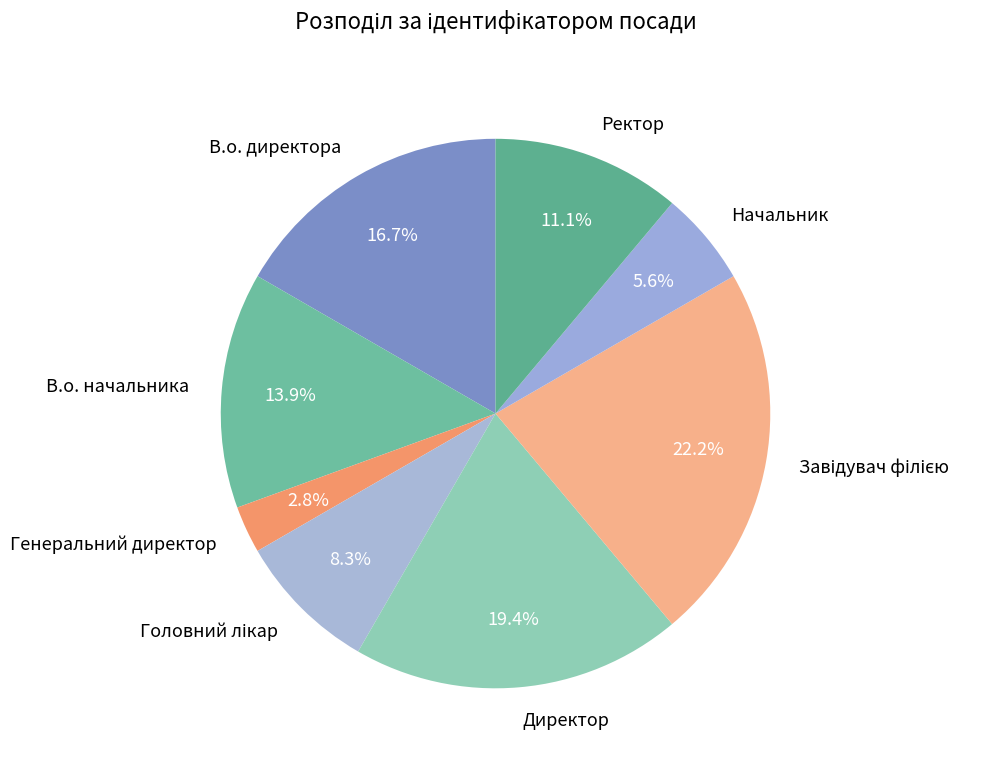

To the nearest percent, what is the difference between the Ректор and Директор slice percentages?

8%